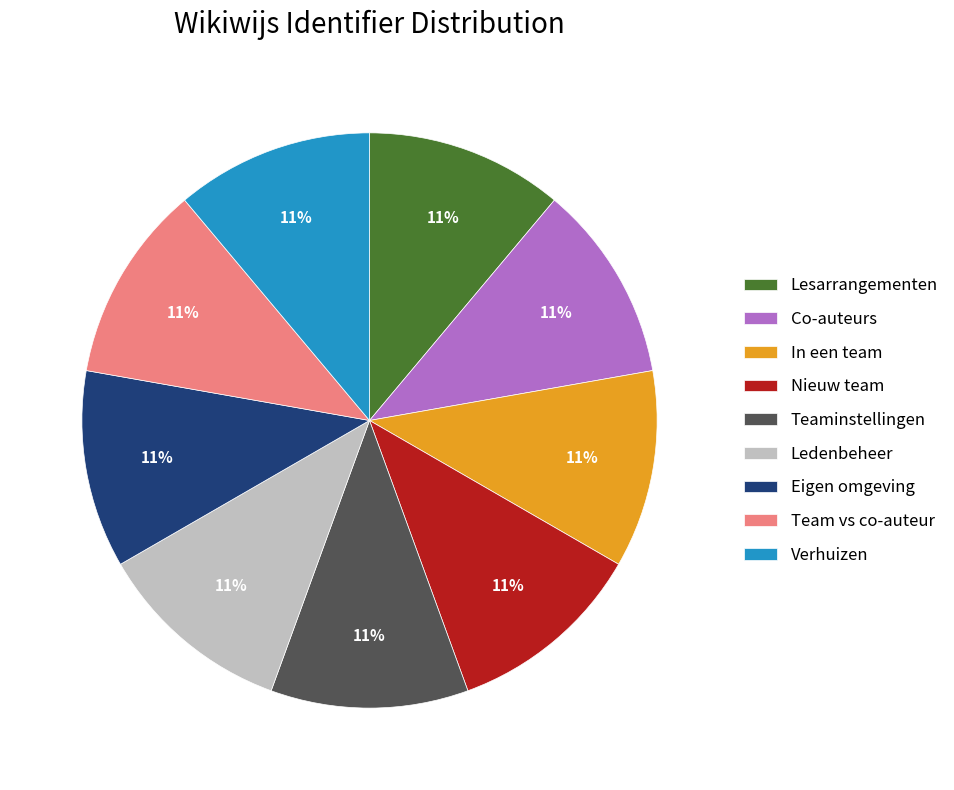

To the nearest percent, what percentage of the pie is Lesarrangementen?

11%